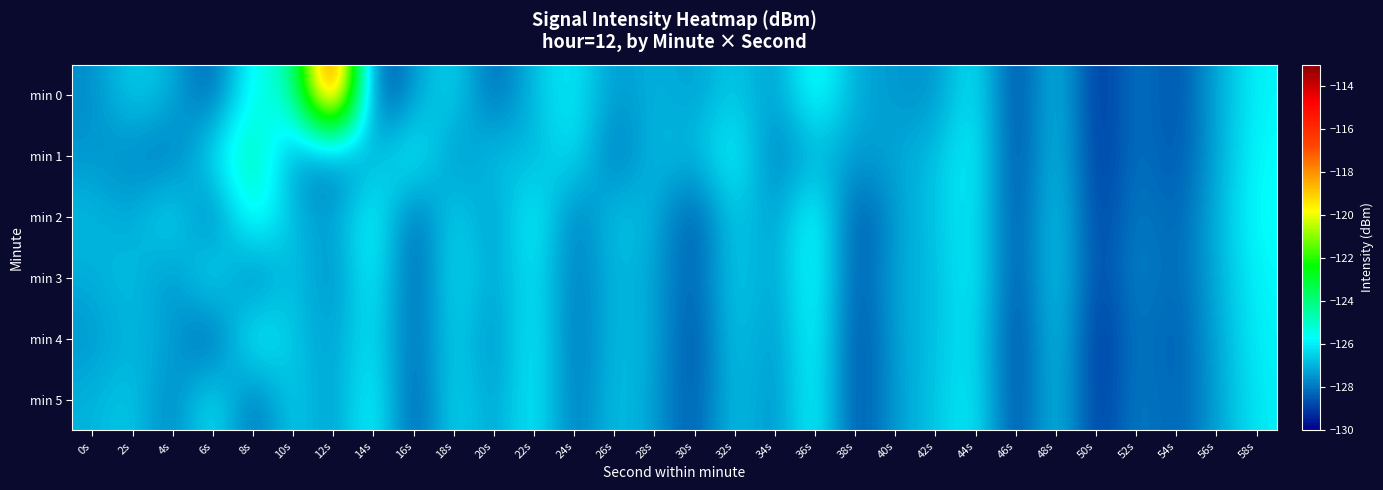

At 12s, list the series in order from smallest to largest.

min 1, min 3, min 5, min 2, min 4, min 0